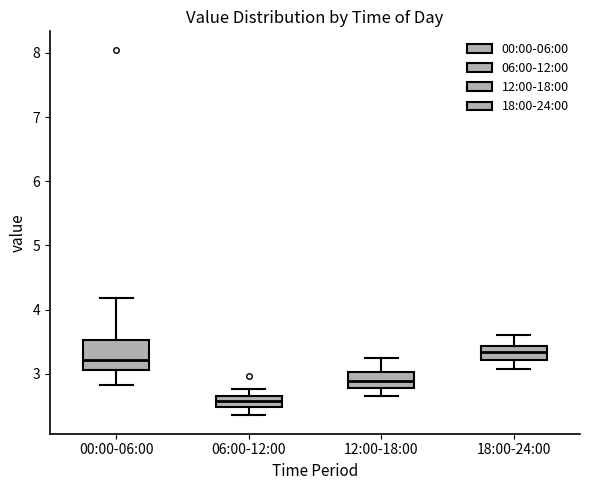

Reading left to right, transcribe this box plot: for each box, give where its median line is, the range the box spans, and where its two whiskers end, as read against the y-axis. The values are not printed on the chart, so give them approximately, as read against the axis.

00:00-06:00: median 3.2, box 3.1 to 3.5, whiskers 2.8 to 4.2
06:00-12:00: median 2.6, box 2.5 to 2.7, whiskers 2.4 to 2.8
12:00-18:00: median 2.9, box 2.8 to 3.0, whiskers 2.7 to 3.3
18:00-24:00: median 3.3, box 3.2 to 3.4, whiskers 3.1 to 3.6